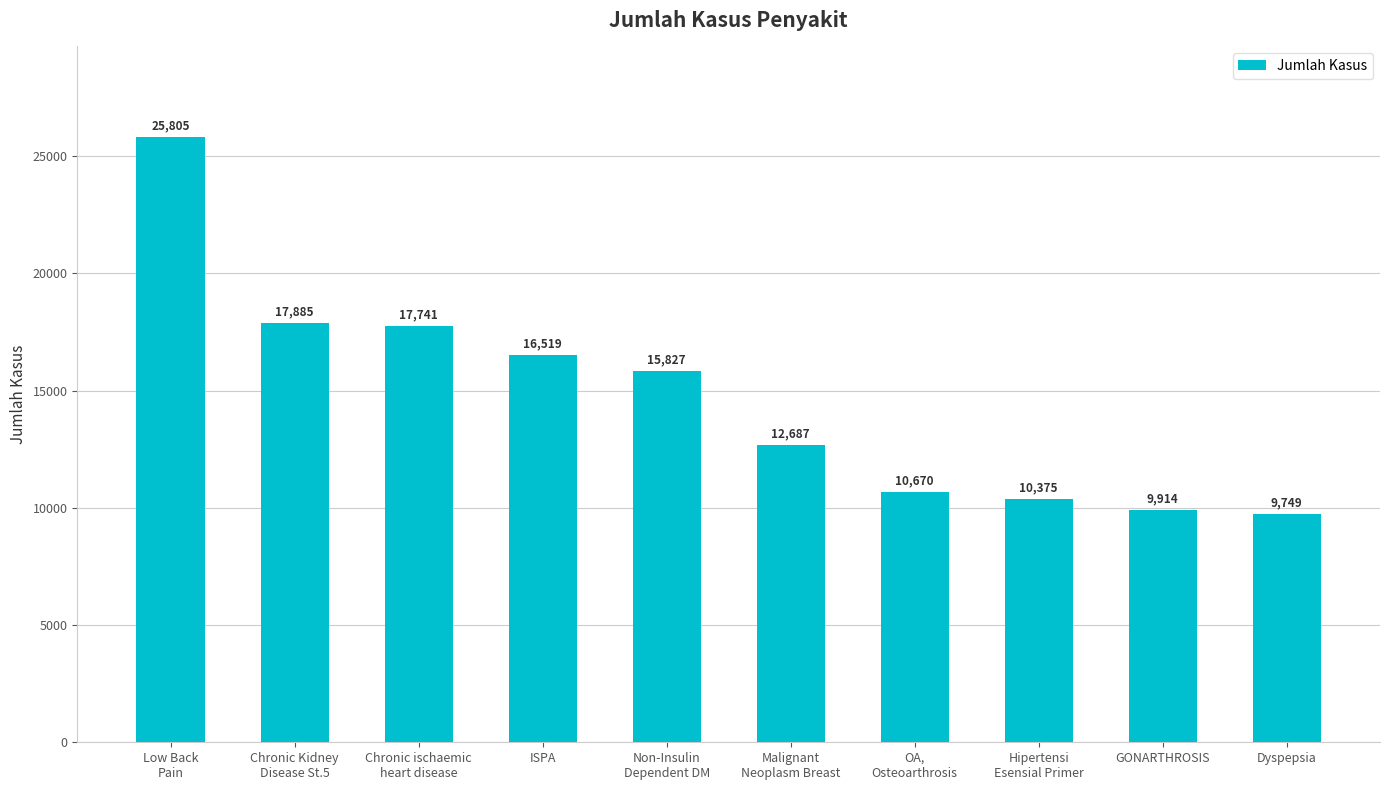

Rank the categories by value from lowest to highest.

Dyspepsia, GONARTHROSIS, Hipertensi
Esensial Primer, OA,
Osteoarthrosis, Malignant
Neoplasm Breast, Non-Insulin
Dependent DM, ISPA, Chronic ischaemic
heart disease, Chronic Kidney
Disease St.5, Low Back
Pain